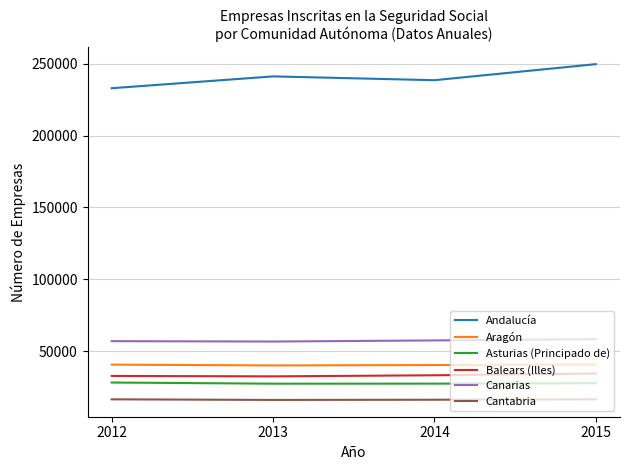

What is the spread (max minus min) of values at 2012?

216493